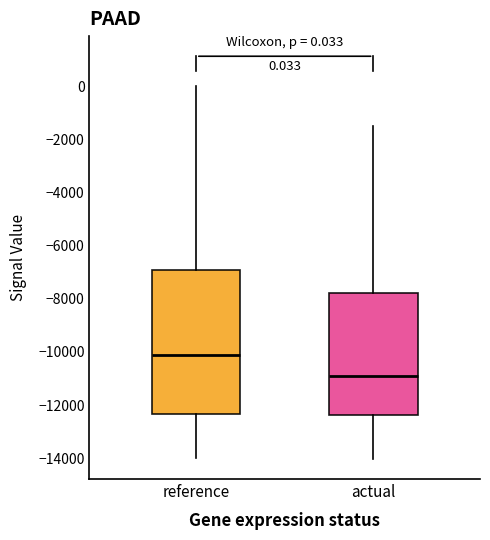

Comparing the boxes themselves (not the whiskers), which one is the tallest?

reference